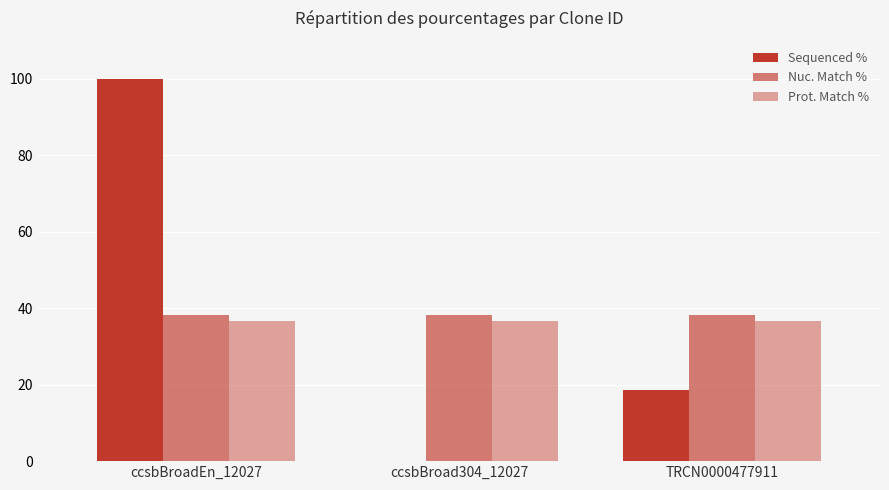

Count the number of categories in the chart.

3